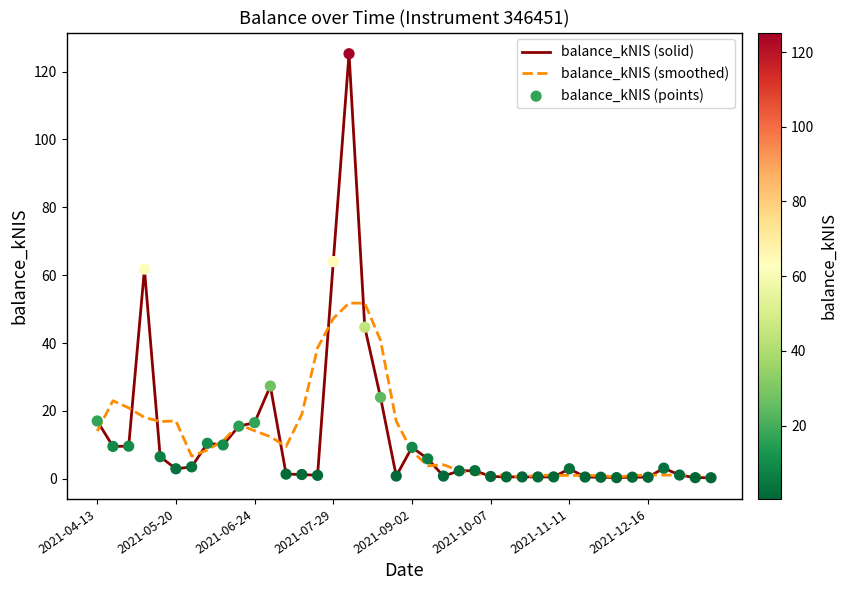

At how many categories does at least one series exceed 84?

1